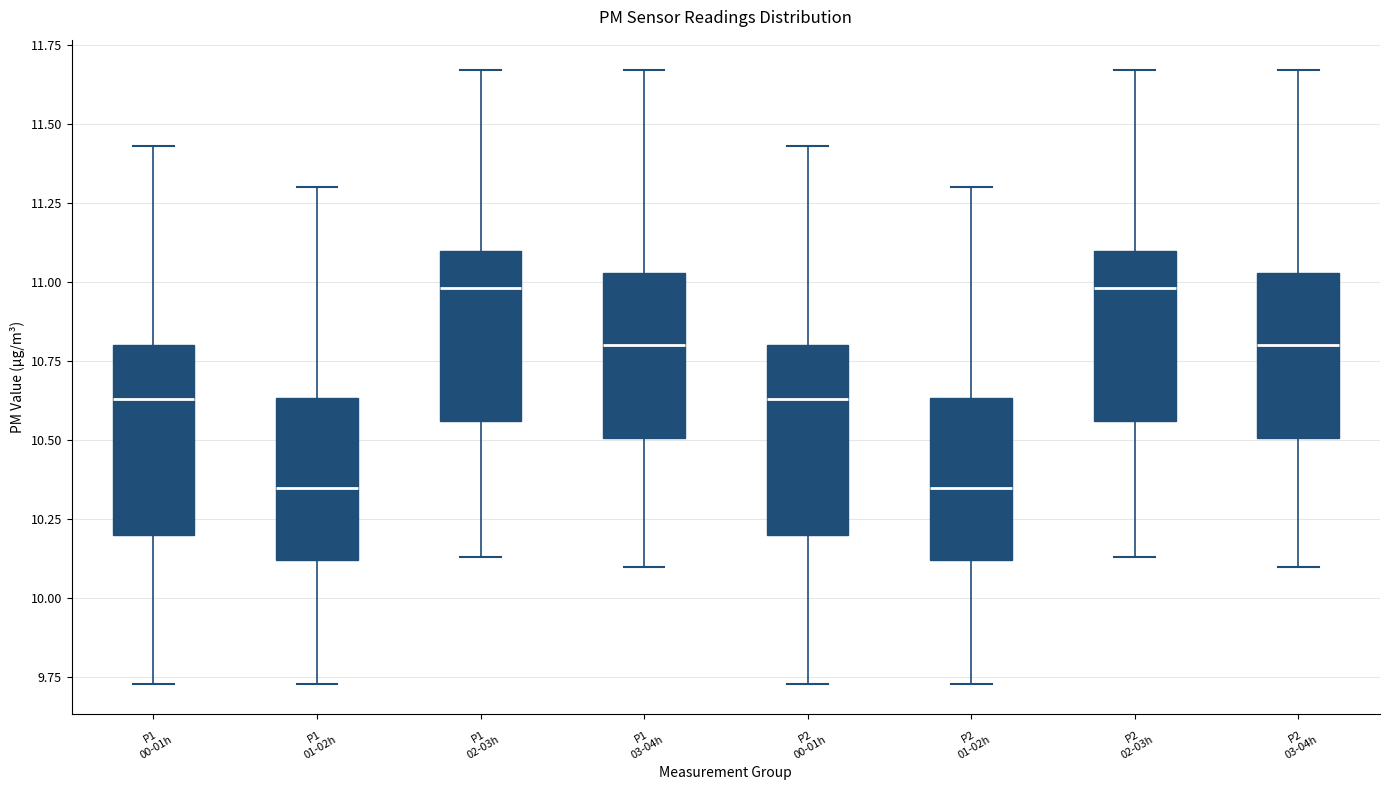

Reading left to right, transcribe this box plot: for each box, give where its median line is, the range the box spans, and where its two whiskers end, as read against the y-axis. The values are not printed on the chart, so give them approximately, as read against the axis.

P1 00-01h: median 10.65, box 10.20 to 10.80, whiskers 9.75 to 11.45
P1 01-02h: median 10.35, box 10.10 to 10.65, whiskers 9.75 to 11.30
P1 02-03h: median 11.00, box 10.55 to 11.10, whiskers 10.15 to 11.65
P1 03-04h: median 10.80, box 10.50 to 11.05, whiskers 10.10 to 11.65
P2 00-01h: median 10.65, box 10.20 to 10.80, whiskers 9.75 to 11.45
P2 01-02h: median 10.35, box 10.10 to 10.65, whiskers 9.75 to 11.30
P2 02-03h: median 11.00, box 10.55 to 11.10, whiskers 10.15 to 11.65
P2 03-04h: median 10.80, box 10.50 to 11.05, whiskers 10.10 to 11.65